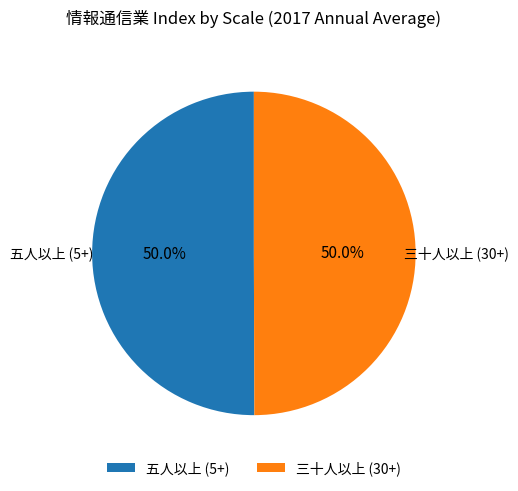

What percentage is NOT represented by 三十人以上 (30+)?

50.0%